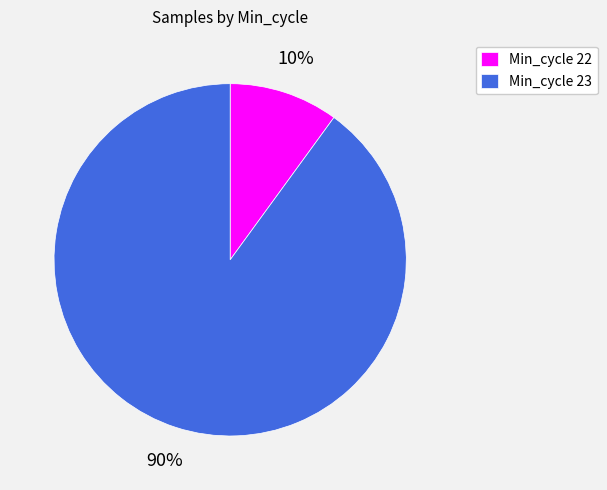

How many segments does this pie chart have?

2